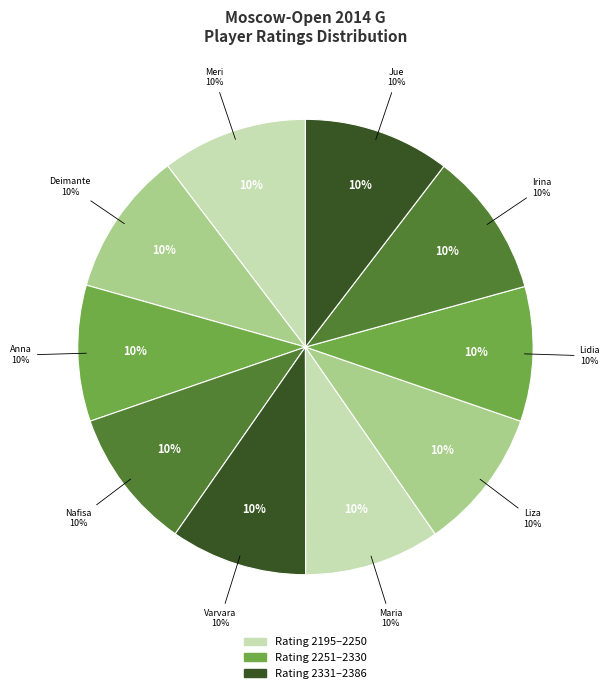

To the nearest percent, what portion does Saulina Varvara represent?

10%